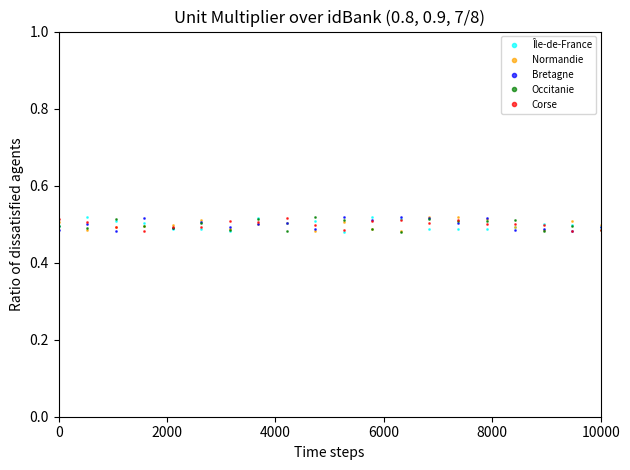

True or false: Bretagne has more than 0 points higher than both neighbors.

True